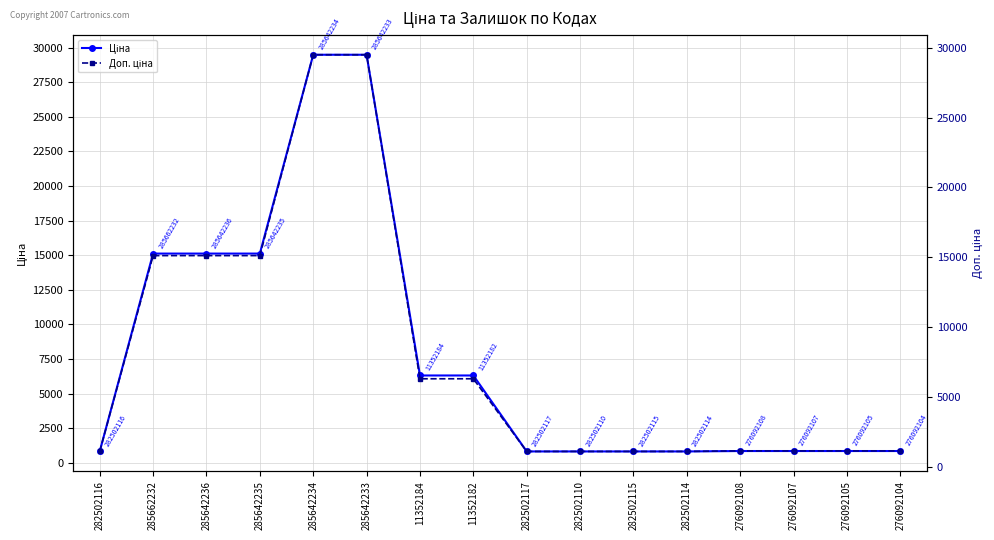

What is the difference between the Ціна values at 282502117 and 276092104?

29.9